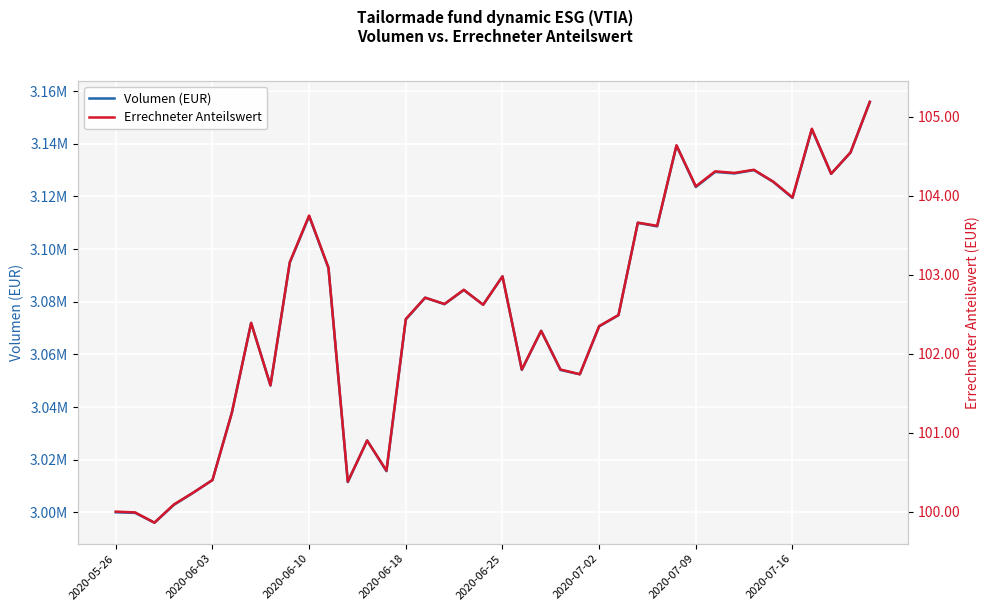

List the series in order of their peak value, highest first.

Volumen (EUR), Errechneter Anteilswert